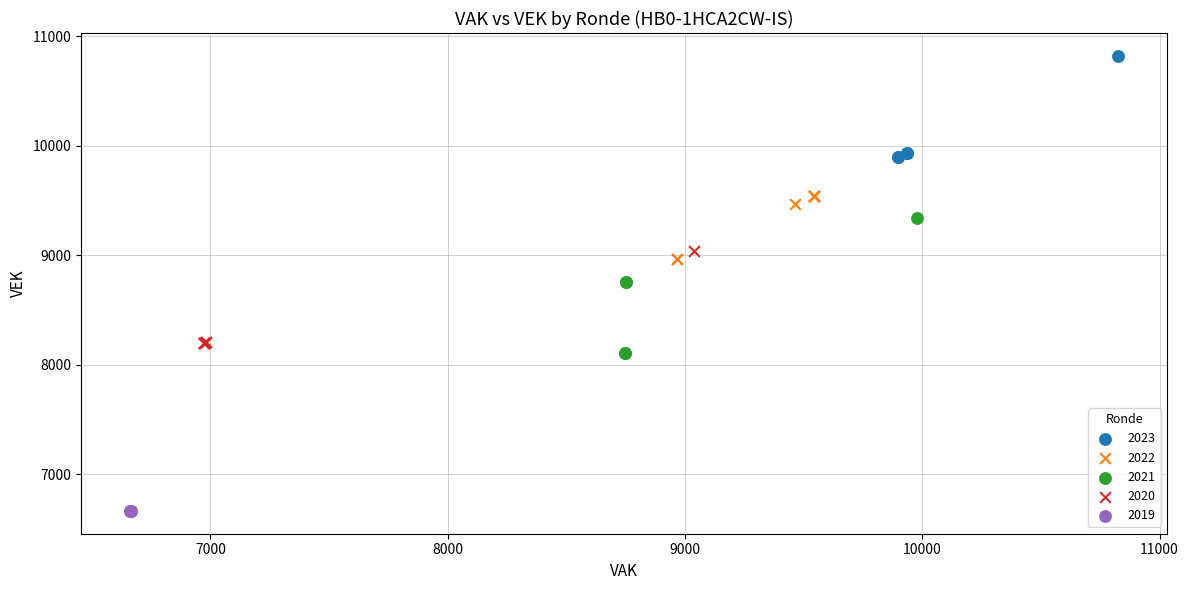

Which series reaches the maximum Y coordinate?

2023